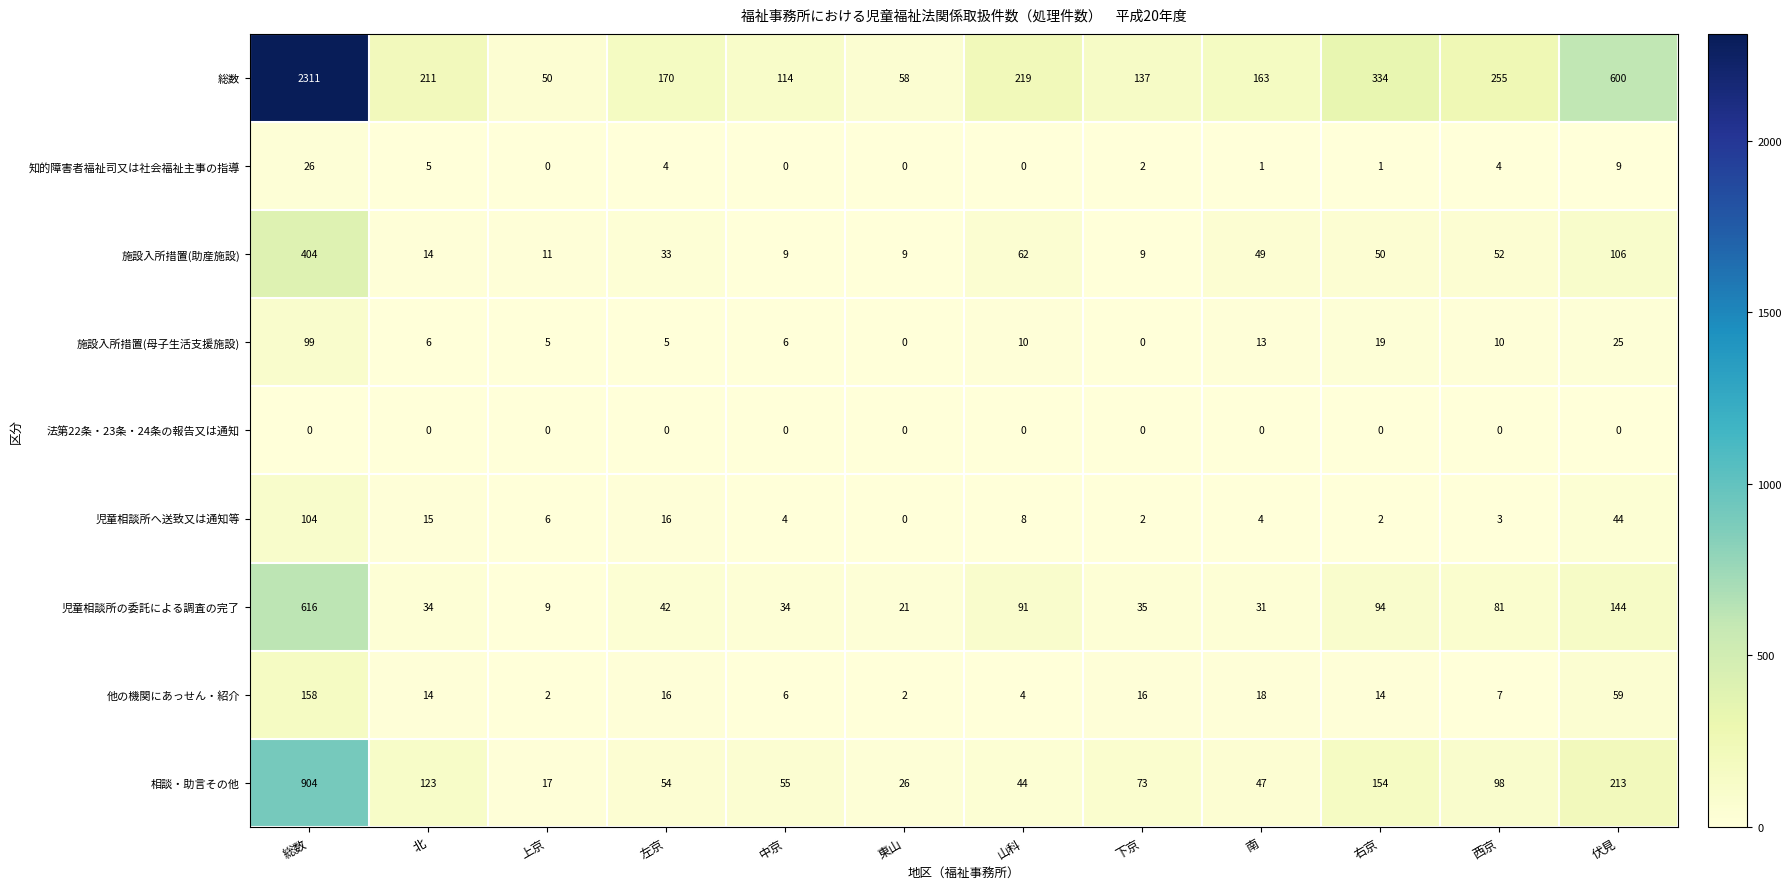

What is the maximum value for 施設入所措置(母子生活支援施設)?

99